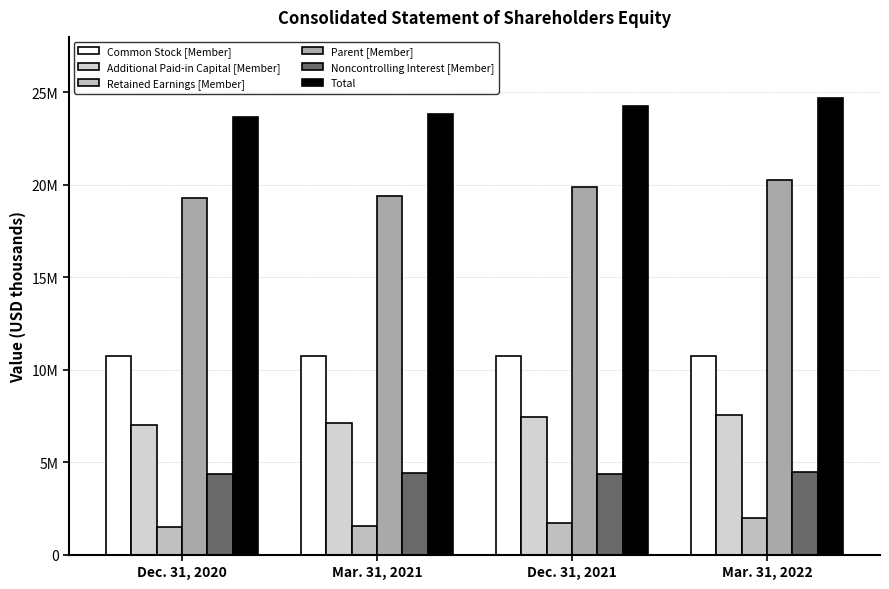

Does the chart contain stacked bars?

No